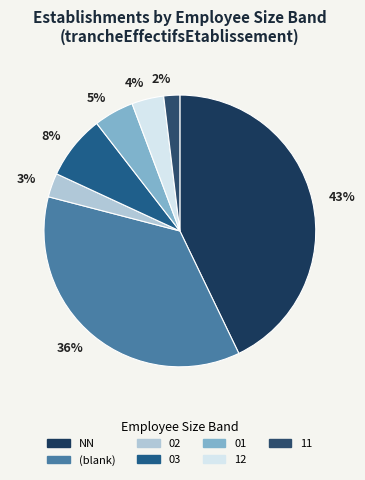

How many slices are in this pie chart?

7